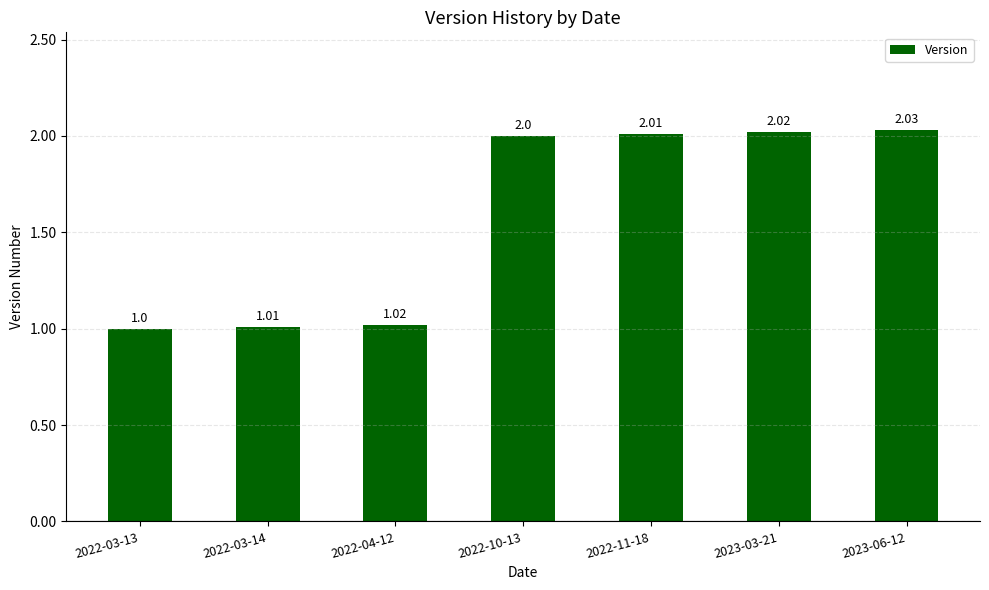

What is the change in value from 2022-03-14 to 2022-10-13?

+1.0